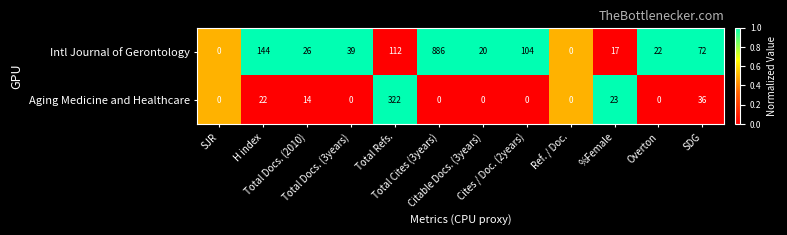

Which series has the widest spread of values?

Intl Journal of Gerontology